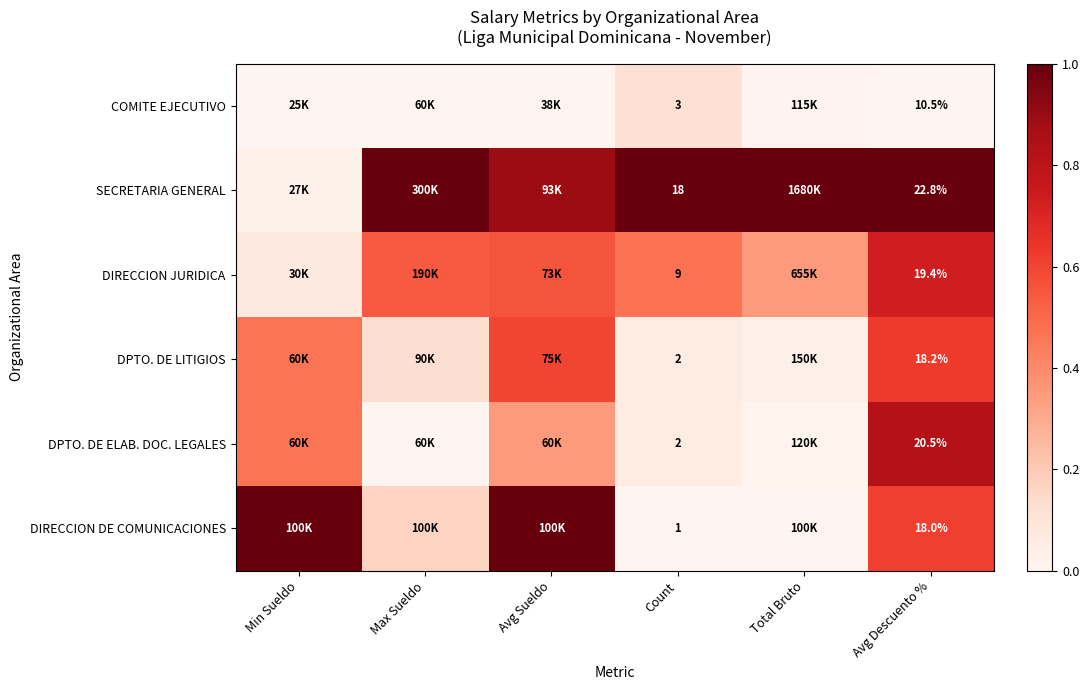

Is it true that SECRETARIA GENERAL equals 1.0 at Count?

True